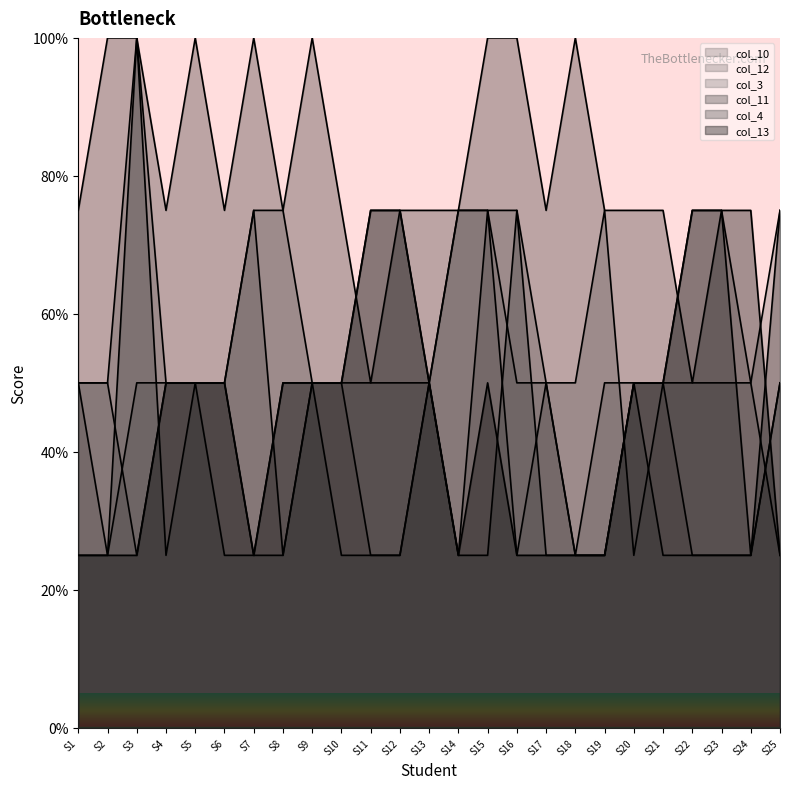

At which category does the chart reach its peak across all series?

S3